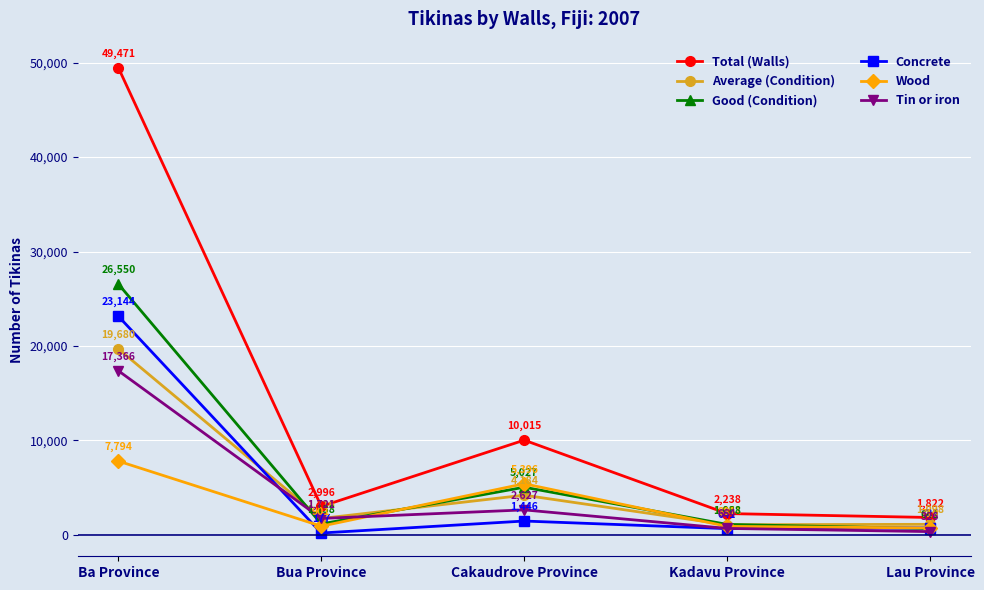

True or false: Total (Walls) has more than 0 points higher than both neighbors.

True